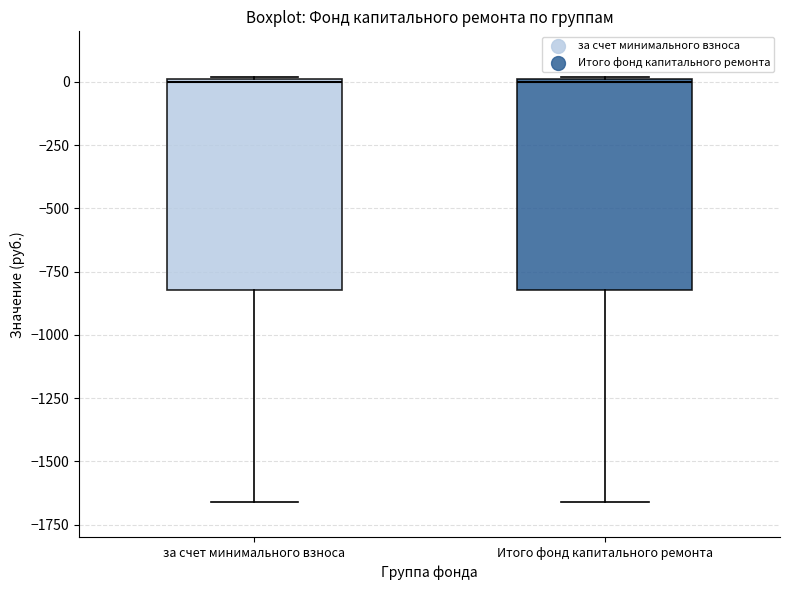

Reading left to right, transcribe this box plot: for each box, give where its median line is, the range the box spans, and where its two whiskers end, as read against the y-axis. The values are not printed on the chart, so give them approximately, as read against the axis.

за счет минимального взноса: median 0, box -800 to 0, whiskers -1650 to 0
Итого фонд капитального ремонта: median 0, box -800 to 0, whiskers -1650 to 0